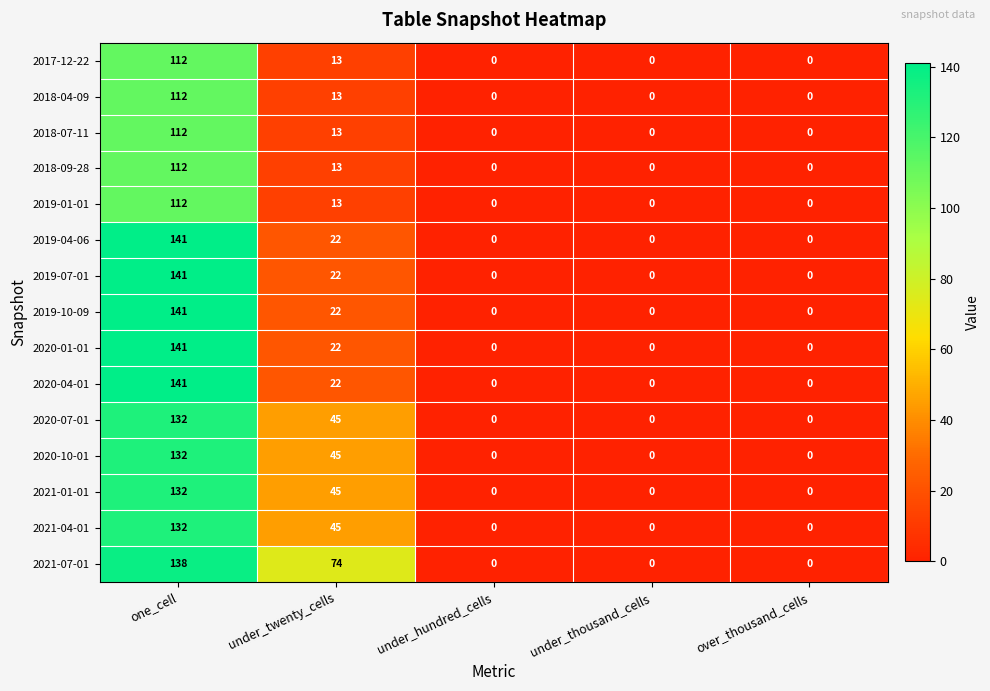

The 2018-07-11 series shows 59 at under_hundred_cells. True or false?

False